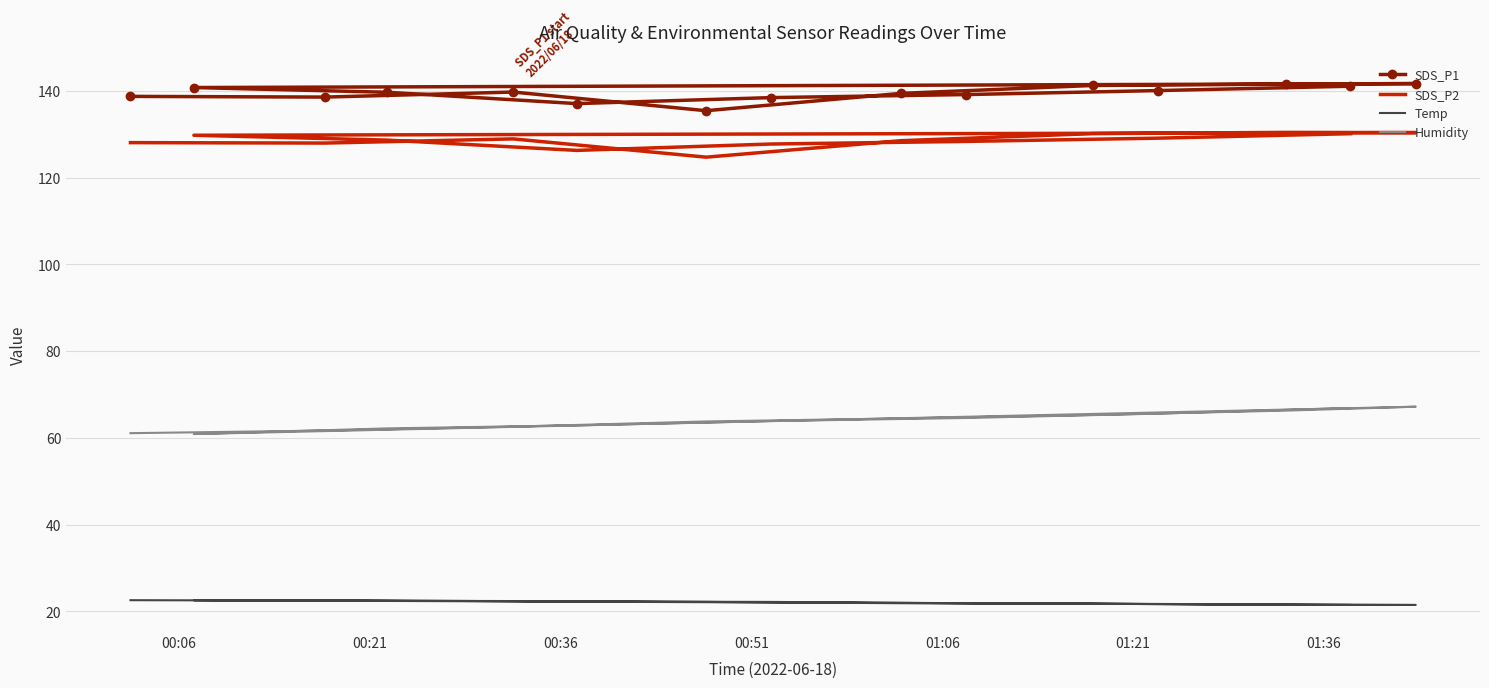

The value of SDS_P2 at 11 is 207.1. True or false?

False